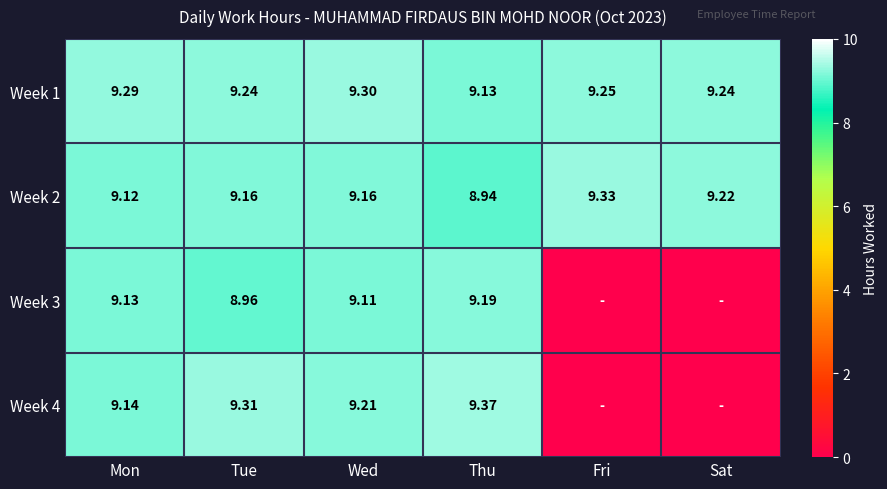

Is the value of Week 2 at Sat greater than the value of Week 3 at Wed?

Yes